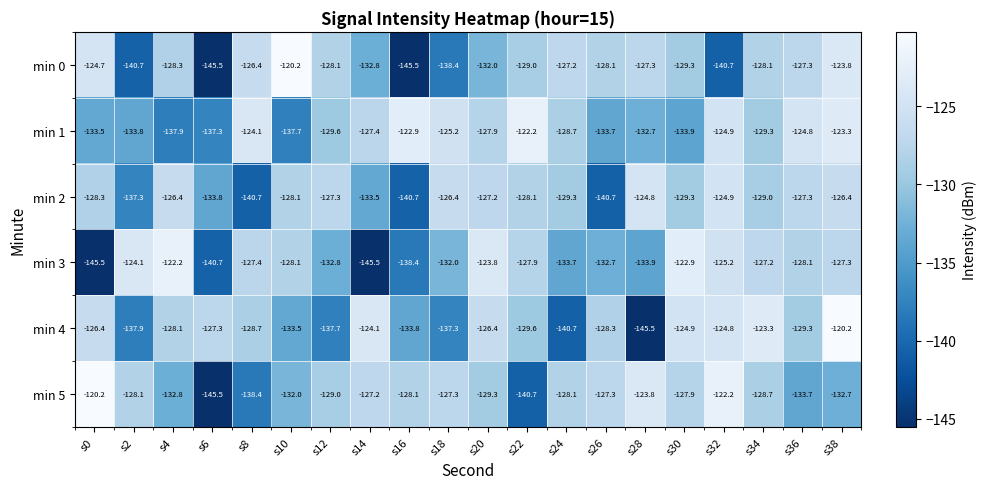

Where is min 0 nearest to the value -132?

s20